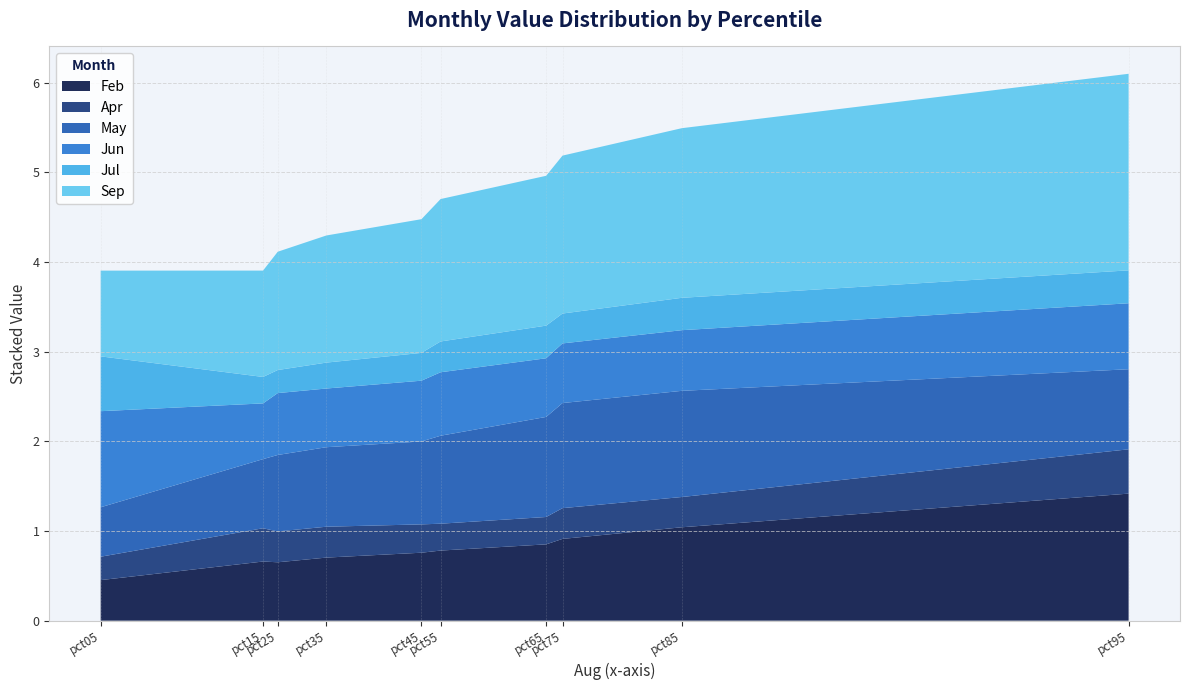

Reading left to right, list all the values displayed in this chart.

Feb: pct05=0.5	pct15=0.7	pct25=0.7	pct35=0.7	pct45=0.8	pct55=0.8	pct65=0.9	pct75=0.9	pct85=1.0	pct95=1.4
Apr: pct05=0.3	pct15=0.4	pct25=0.3	pct35=0.3	pct45=0.3	pct55=0.3	pct65=0.3	pct75=0.3	pct85=0.3	pct95=0.5
May: pct05=0.6	pct15=0.8	pct25=0.9	pct35=0.9	pct45=0.9	pct55=1.0	pct65=1.1	pct75=1.2	pct85=1.2	pct95=0.9
Jun: pct05=1.1	pct15=0.6	pct25=0.7	pct35=0.7	pct45=0.7	pct55=0.7	pct65=0.7	pct75=0.7	pct85=0.7	pct95=0.7
Jul: pct05=0.6	pct15=0.3	pct25=0.3	pct35=0.3	pct45=0.3	pct55=0.3	pct65=0.4	pct75=0.3	pct85=0.4	pct95=0.4
Sep: pct05=1.0	pct15=1.2	pct25=1.3	pct35=1.4	pct45=1.5	pct55=1.6	pct65=1.7	pct75=1.8	pct85=1.9	pct95=2.2